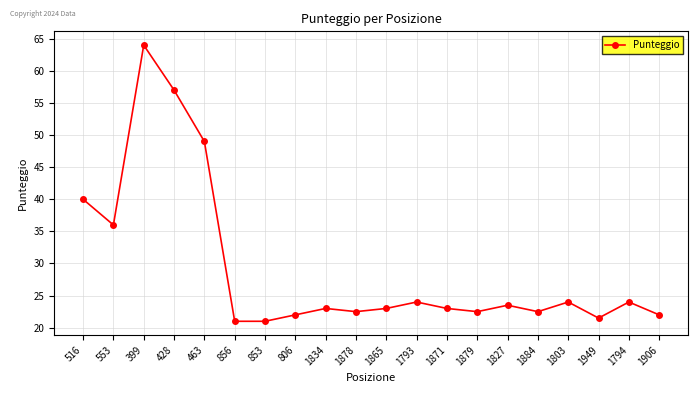

What is the label of the 3rd point from the left?

399